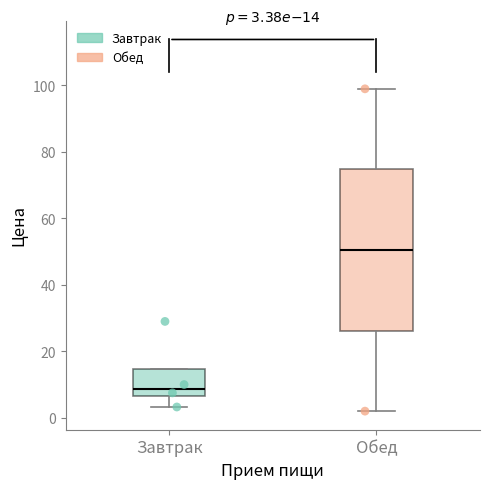

Which box's median line is the lowest?

Завтрак